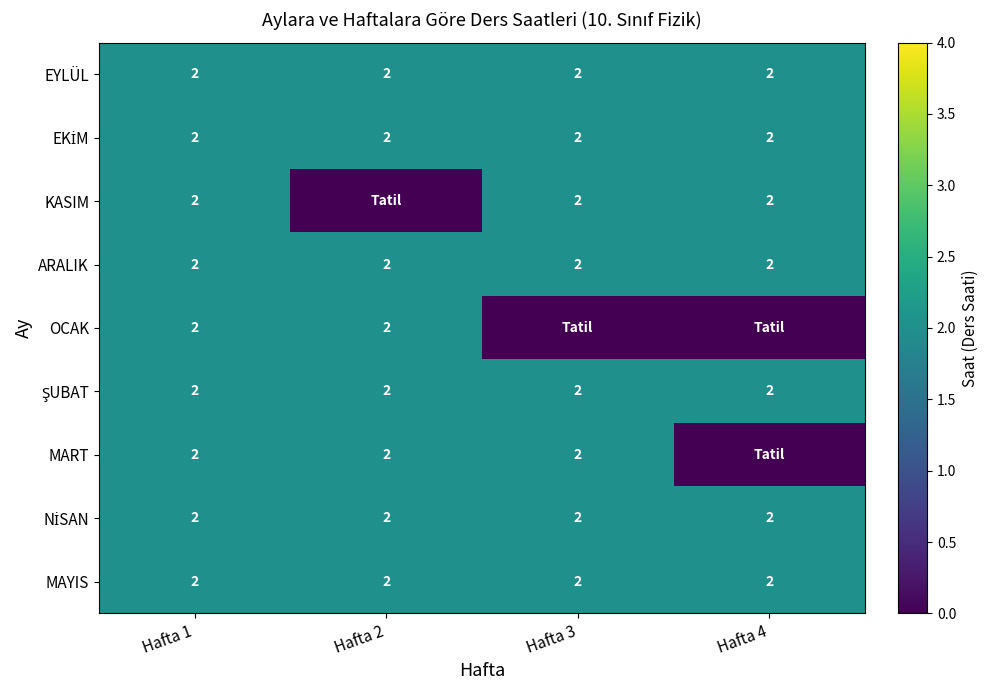

The value of KASIM at Hafta 3 is 2. True or false?

True